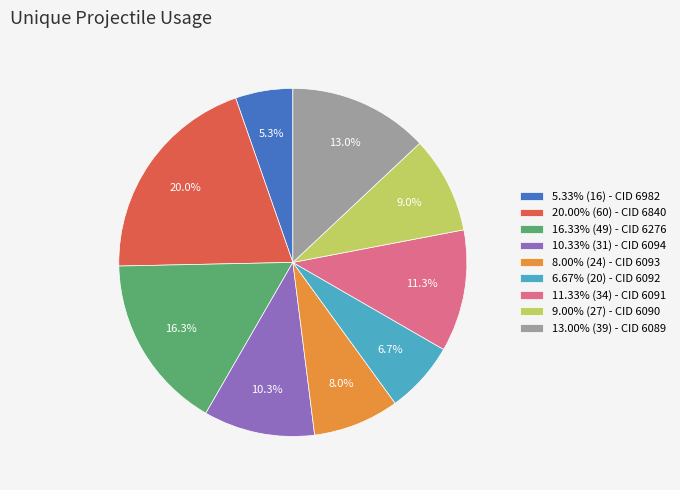

Does any single category account for the majority?

No